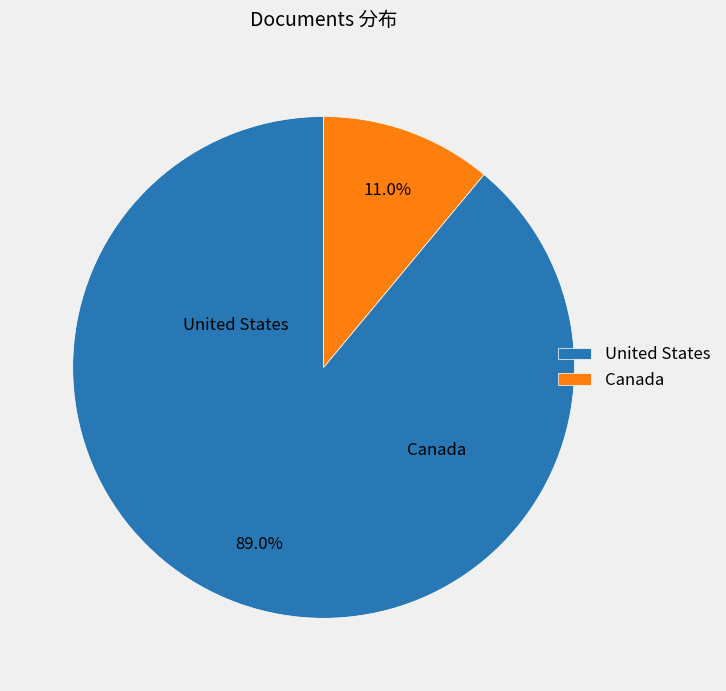

Is the sum of United States and Canada greater than half?

Yes